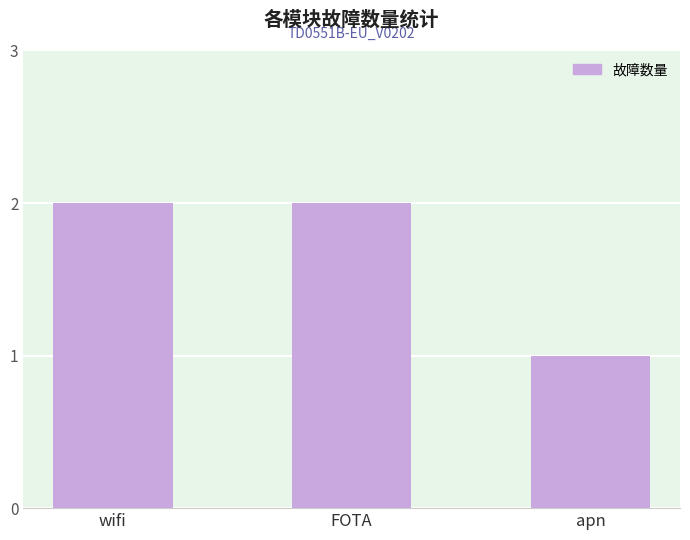

Read the value at apn.

1